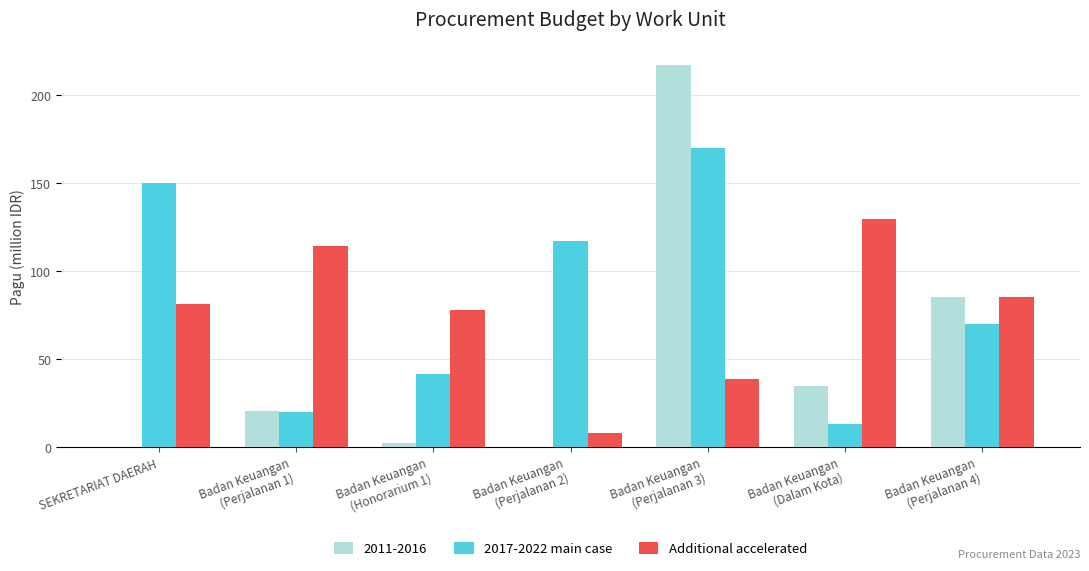

Which series changed the most between Badan Keuangan
(Perjalanan 1) and Badan Keuangan
(Perjalanan 2)?

Additional accelerated